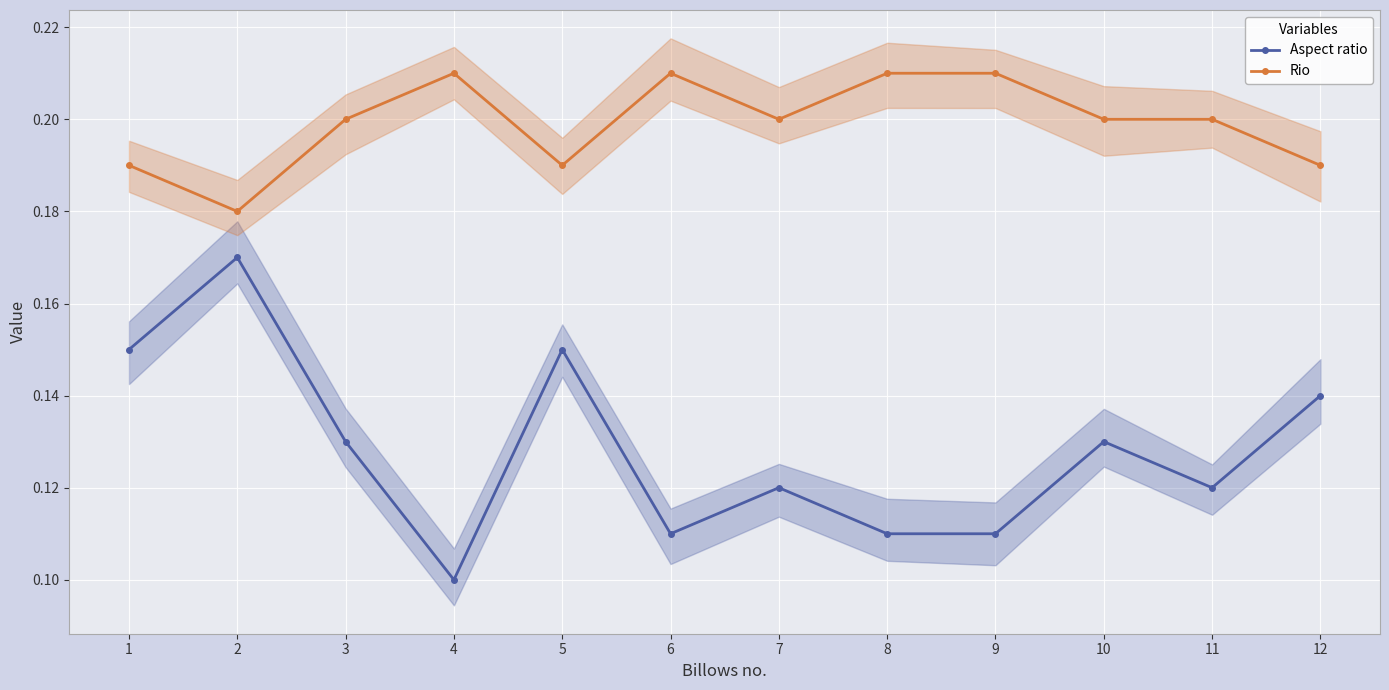

Which label corresponds to the smallest value in the chart?

4